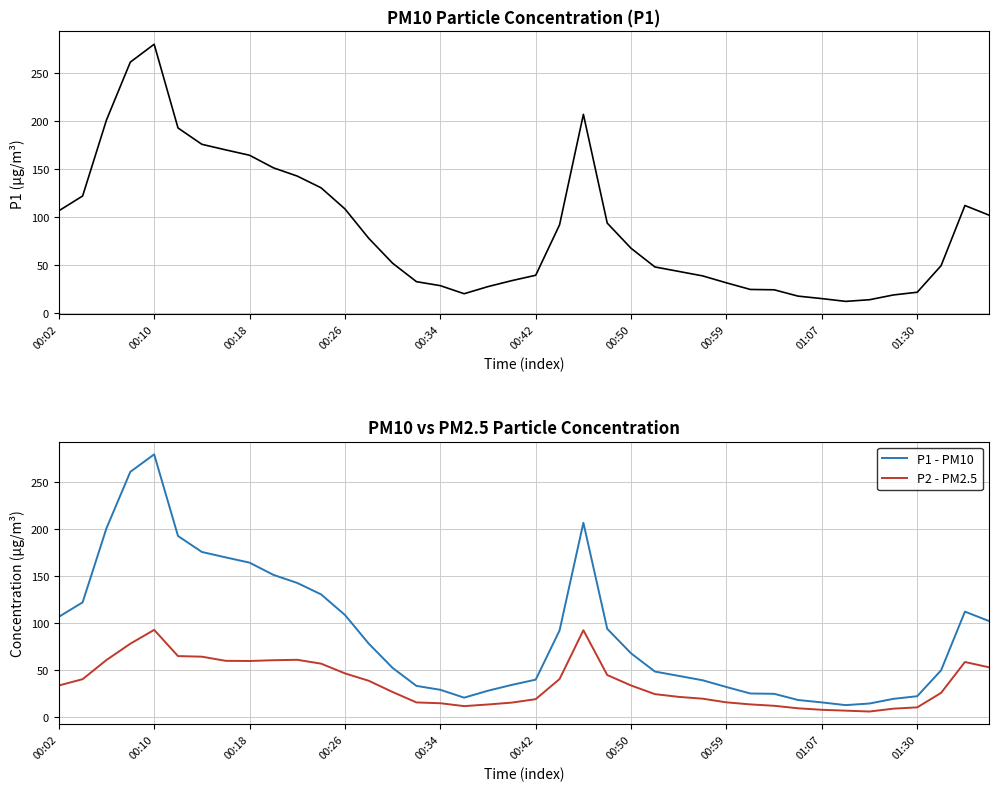

How many values in the P1 series are below 67?

20